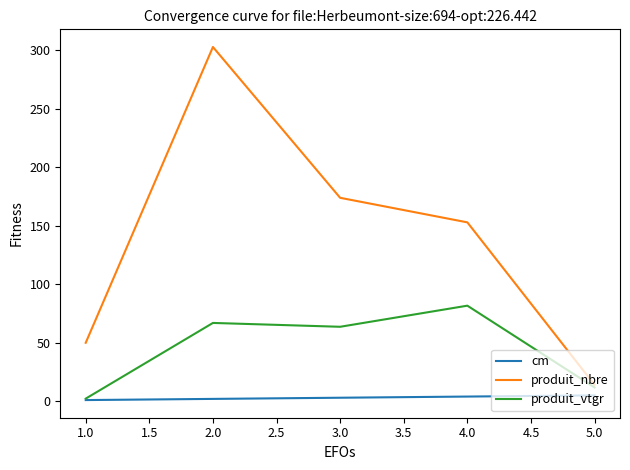

The value of produit_vtgr at 2.0 is 44.6. True or false?

False